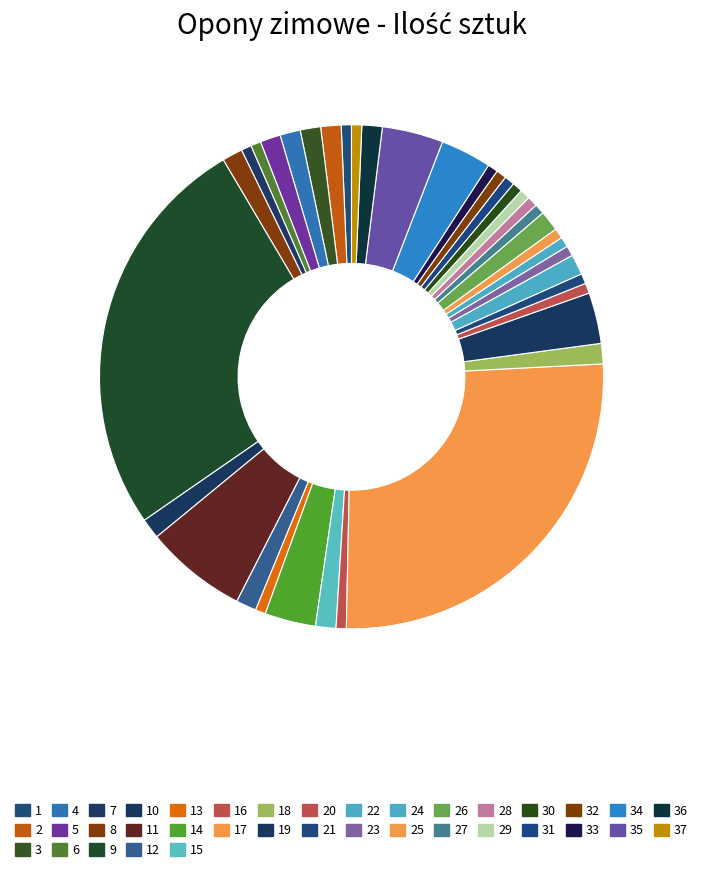

To the nearest percent, what is the combined percentage of 1 and 5?

2%